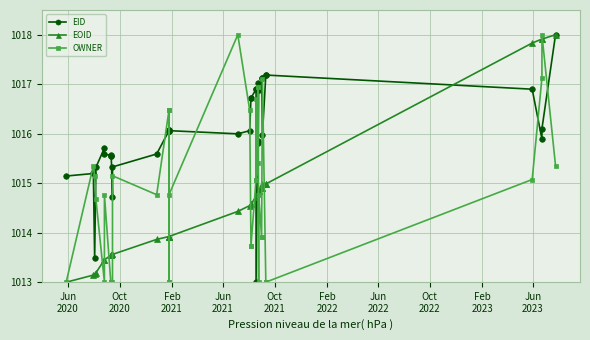

The OWNER series shows 1513.6 at 28. True or false?

False